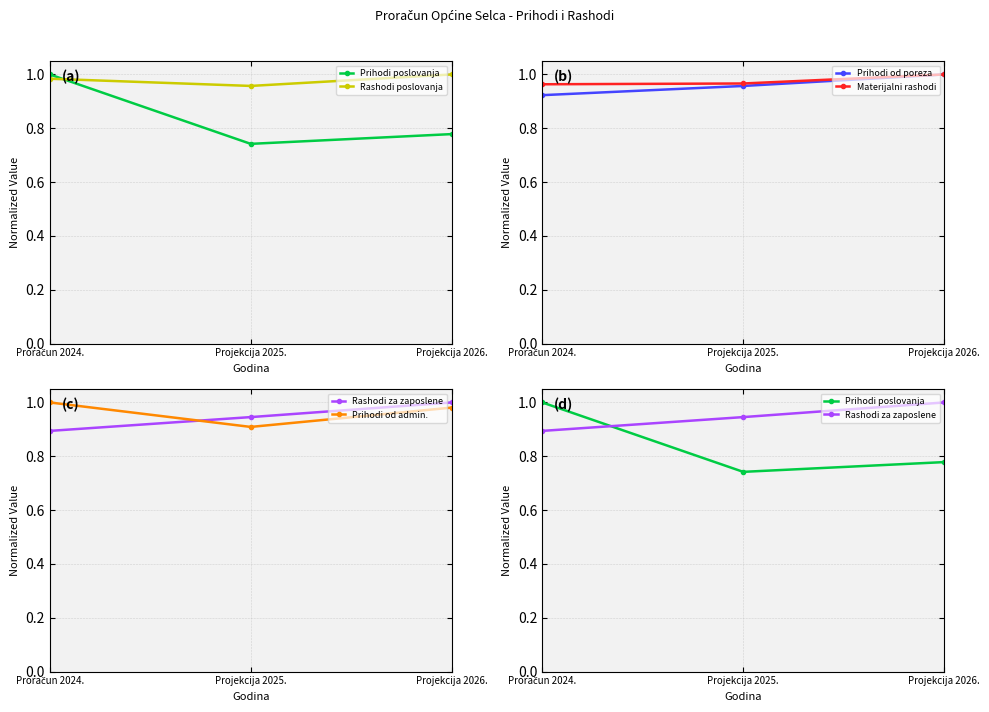

What is the label of the 3rd point from the right?

Proračun 2024.